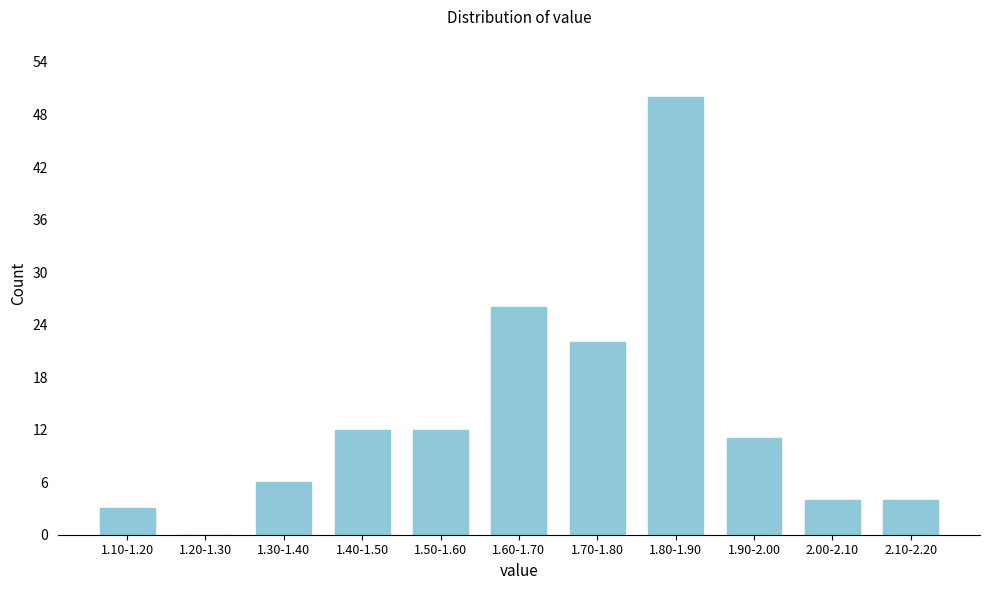

Reading left to right, extract all data points from this chart.

1.10-1.20=3	1.20-1.30=0	1.30-1.40=6	1.40-1.50=12	1.50-1.60=12	1.60-1.70=26	1.70-1.80=22	1.80-1.90=50	1.90-2.00=11	2.00-2.10=4	2.10-2.20=4